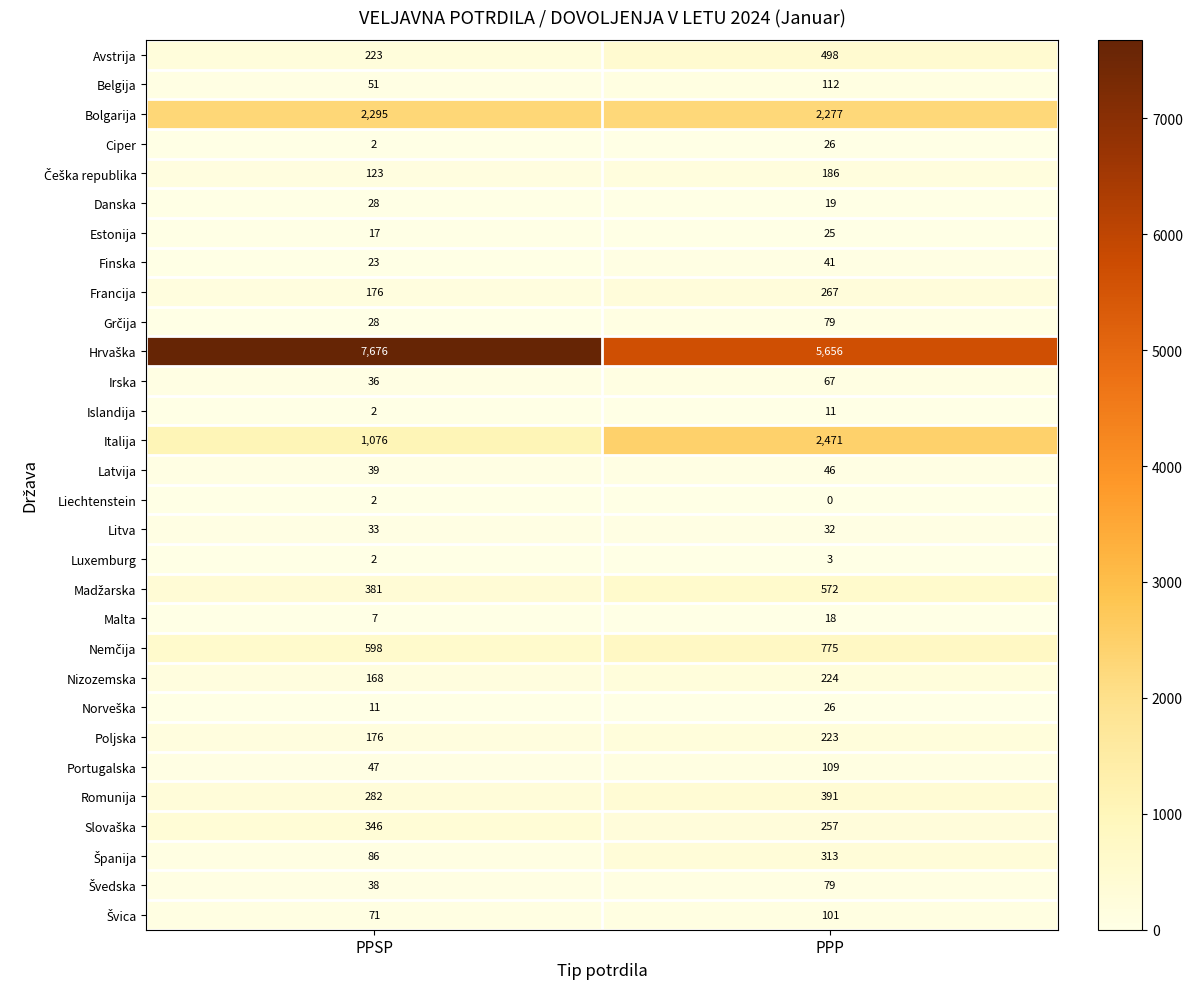

At how many categories does at least one series exceed 904?

2